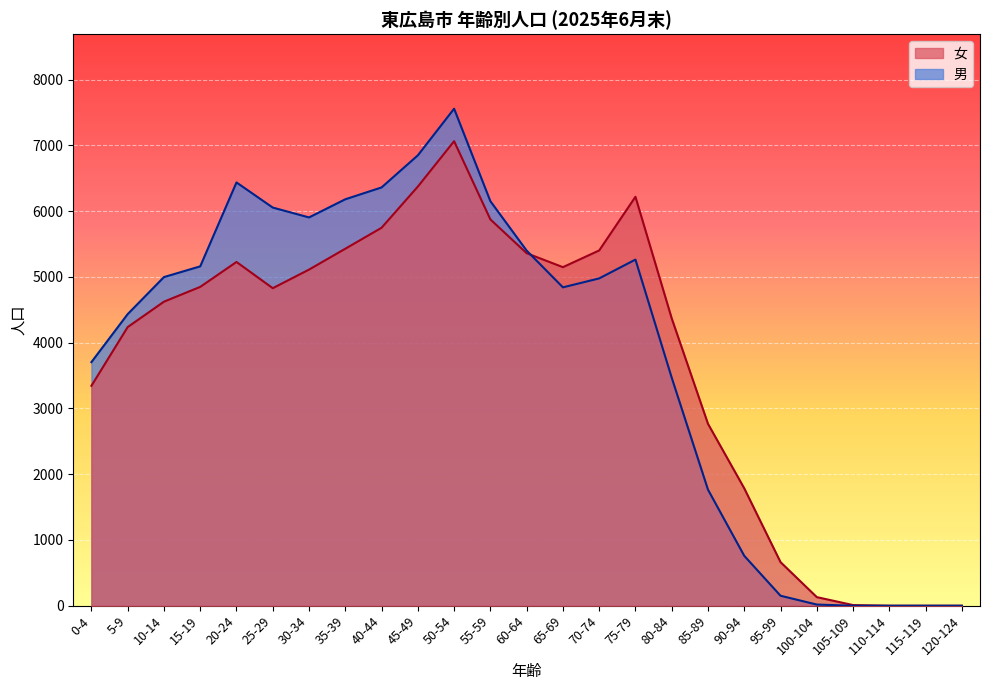

At which category does 男 reach its first local valley?

30-34